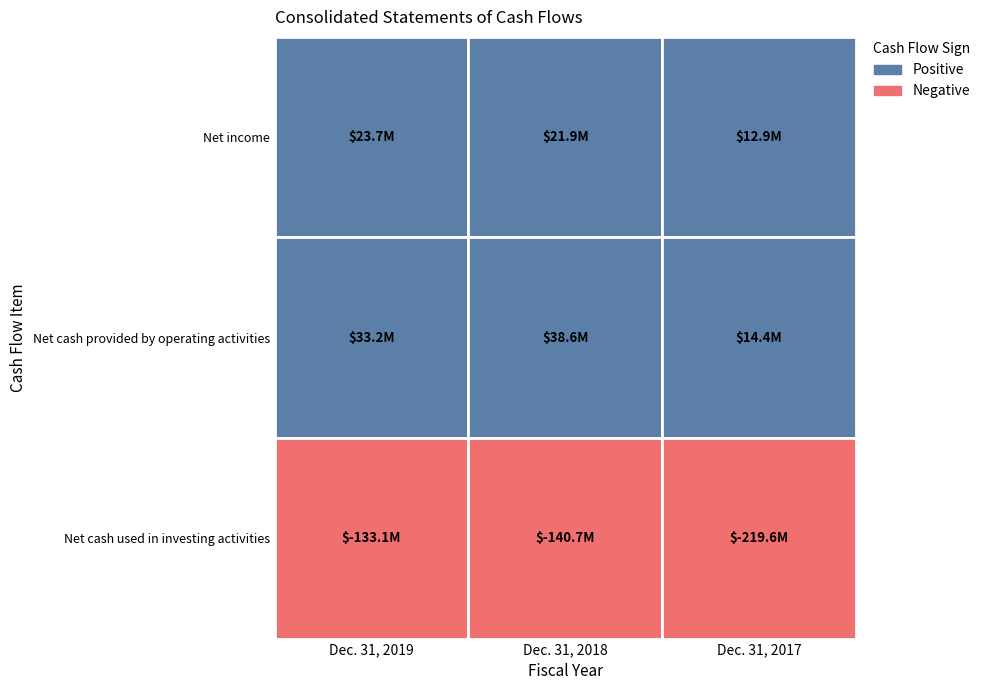

What is the greatest value displayed?

38590000